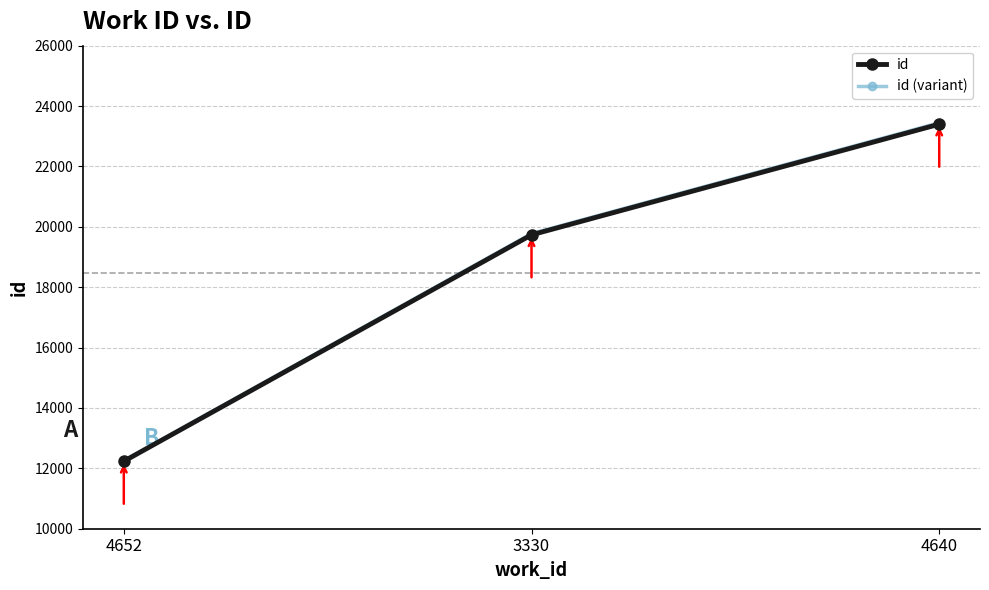

What is the total value across all series at 4652?

24492.5